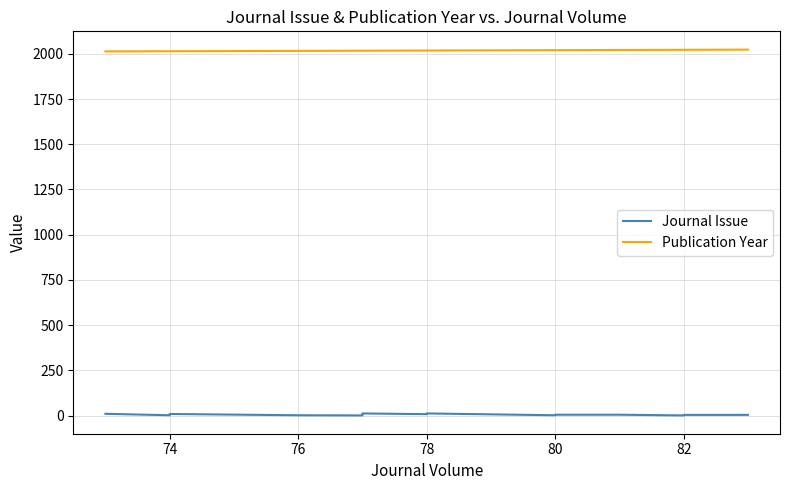

What is the value of the Journal Issue point at the 15th from the left?

4